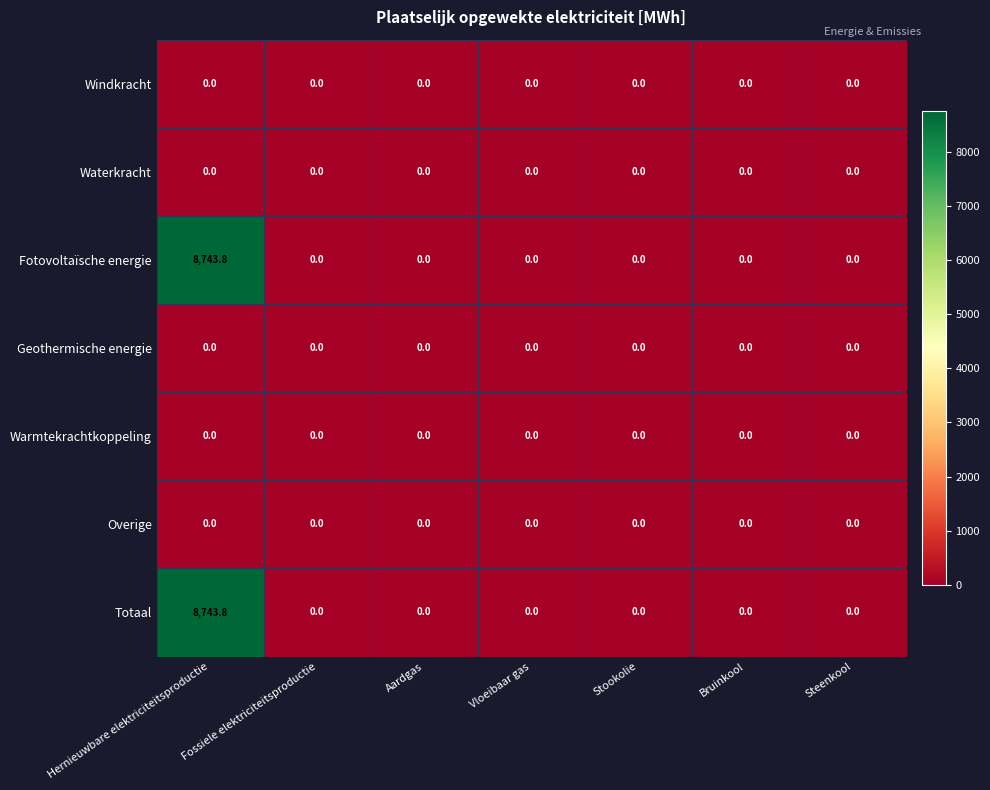

At which category is the sum across all series the highest?

Hernieuwbare elektriciteitsproductie